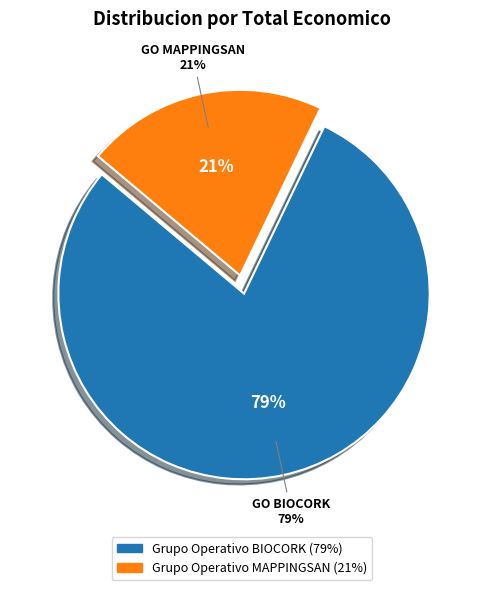

What is the total percentage of Grupo Operativo BIOCORK and Grupo Operativo MAPPINGSAN?

100.0%